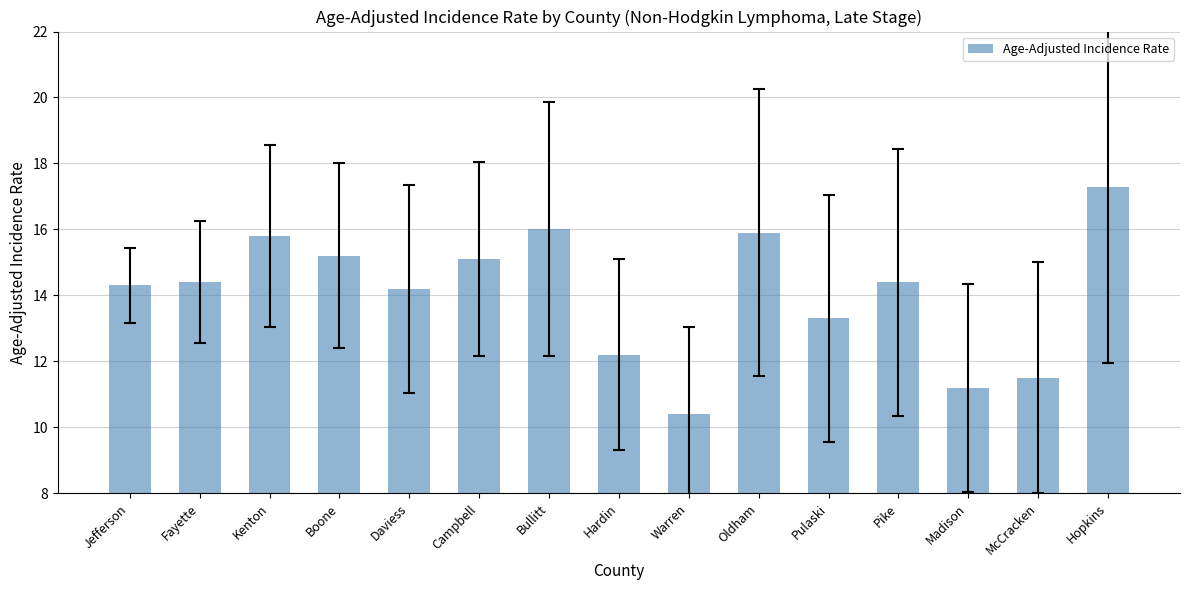

What is the smallest value displayed?

10.4